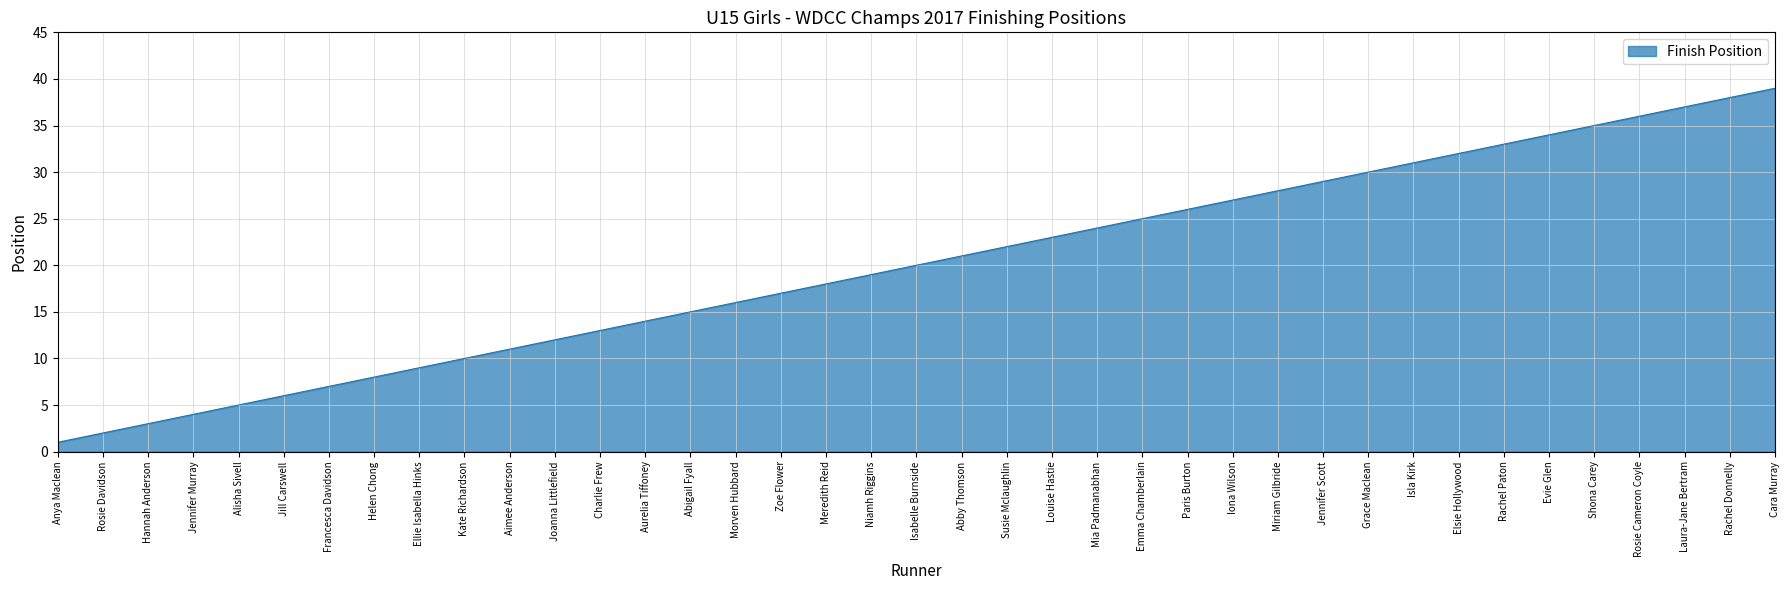

How many series are shown in this chart?

1